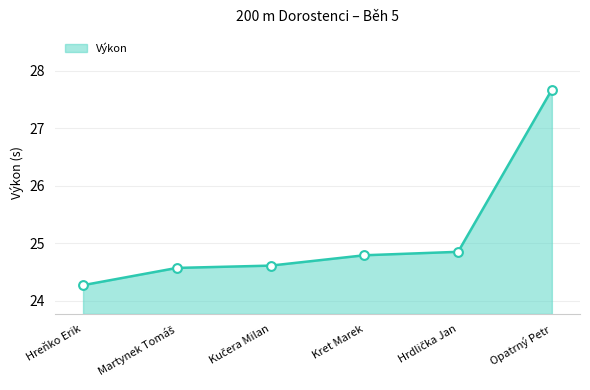

What is the ratio of the value at Hreňko Erik to the value at Opatrný Petr?

0.9